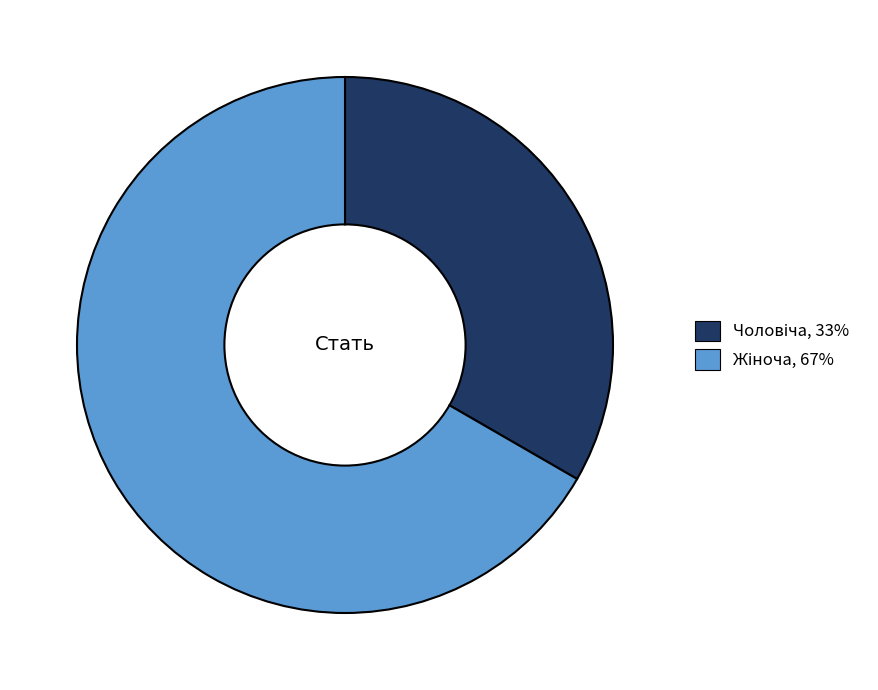

How many slices are in this pie chart?

2